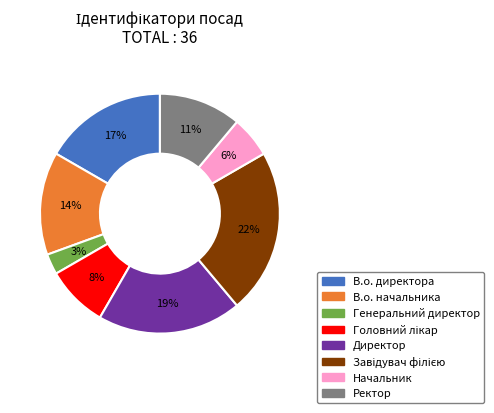

Is the sum of Начальник and В.о. начальника greater than half?

No